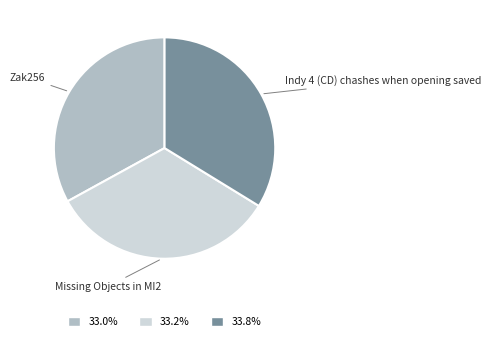

How many slices are in this pie chart?

3